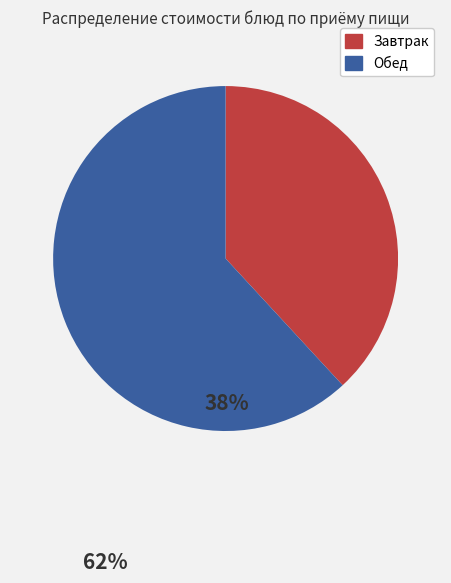

Does any single category account for the majority?

Yes